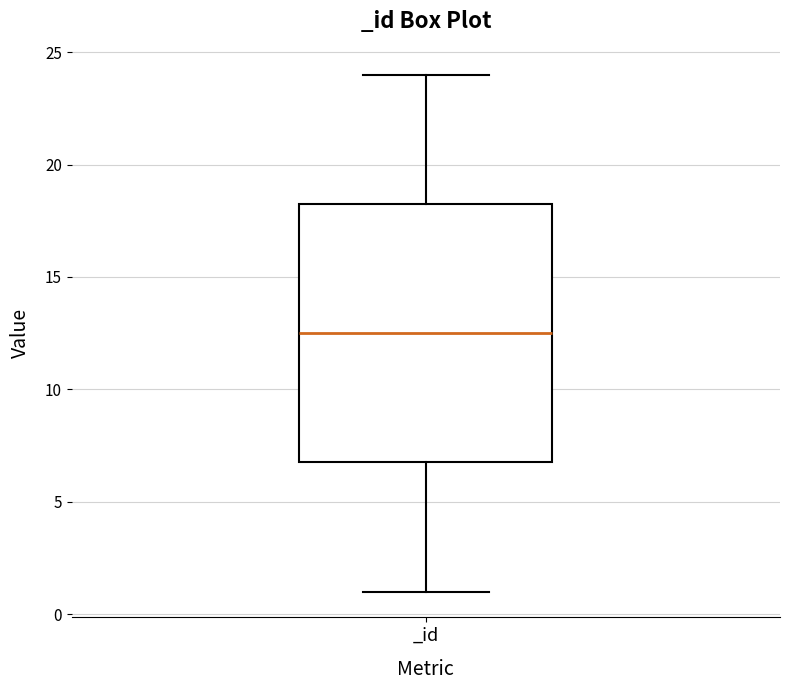

Read this box plot against the y-axis: the position of the median line, the range covered by the box, and the ends of both whiskers. The values are not printed on the chart, so give them approximately, as read against the axis.

median 12.5, box 7.0 to 18.5, whiskers 1.0 to 24.0